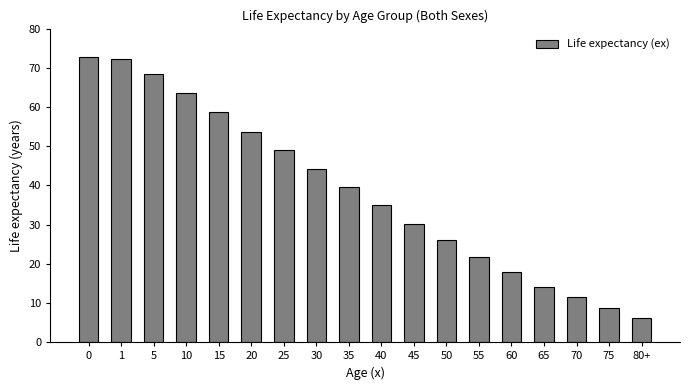

Reading left to right, list all the values displayed in this chart.

72.8	72.3	68.5	63.5	58.6	53.7	49.0	44.3	39.5	35.0	30.1	26.1	21.7	17.9	14.1	11.4	8.7	6.1